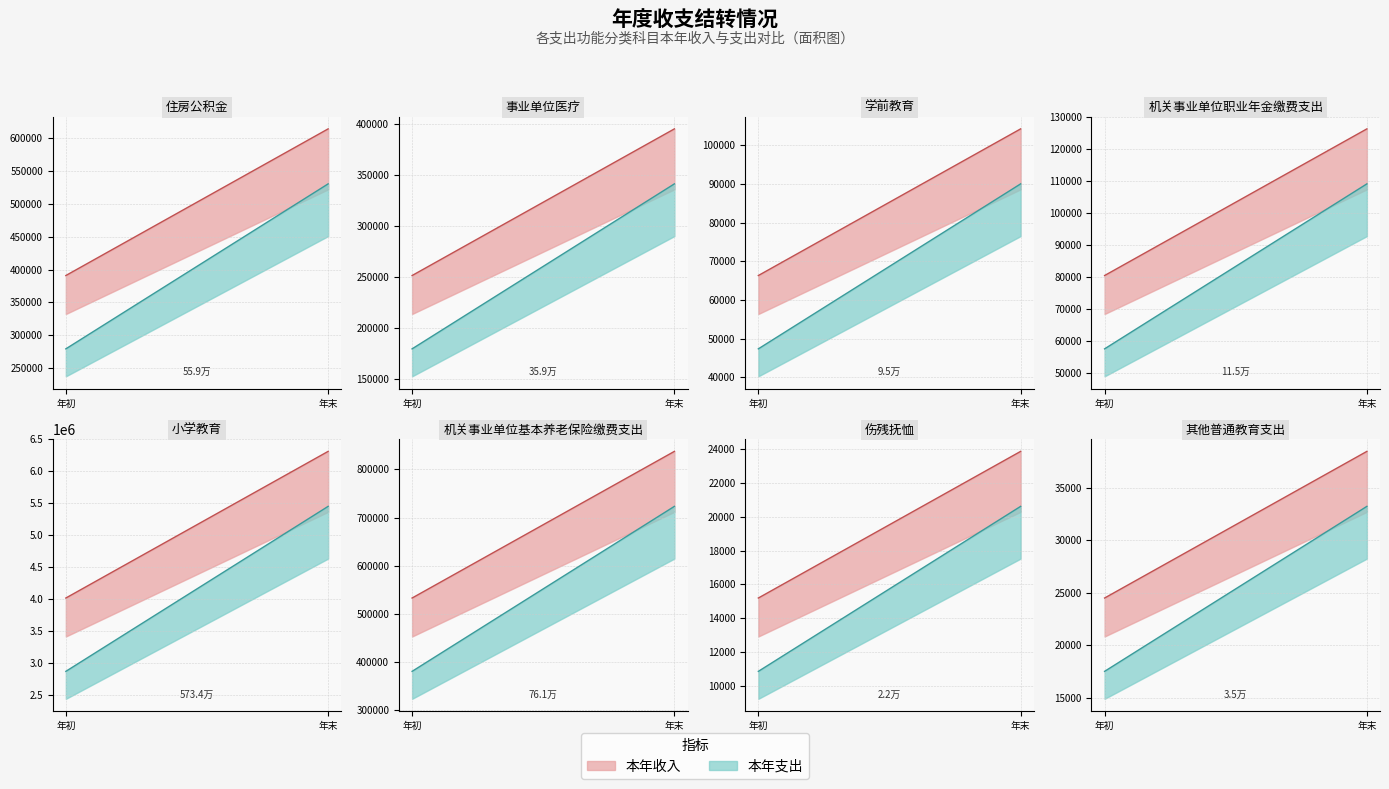

True or false: 收支结余 and 年初结转和结余 intersect in this chart.

False